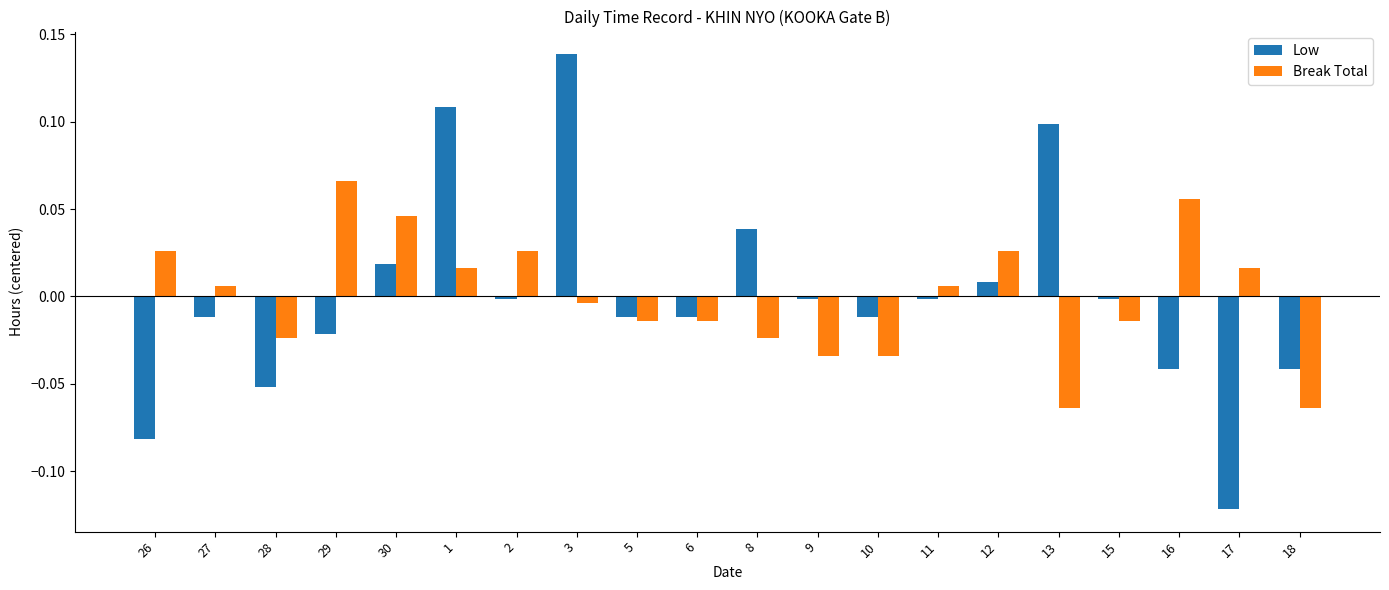

Which series has the largest range (max minus min)?

Low